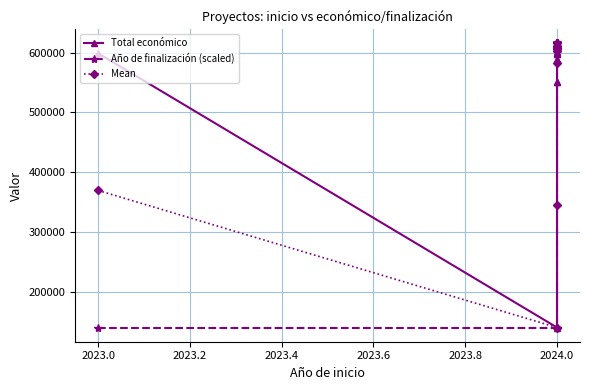

True or false: Año de finalización (scaled) has a value of 156844.9 at 2024.0.

False